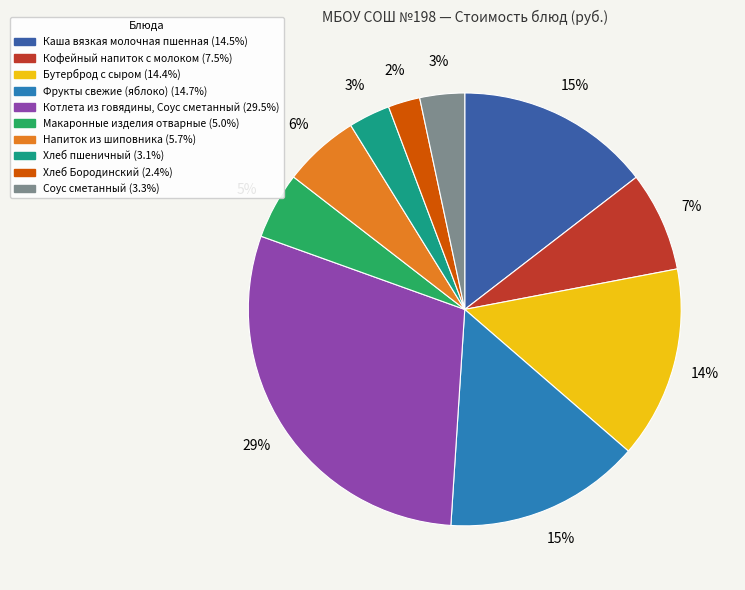

Which category has the smallest portion of the pie?

Хлеб Бородинский